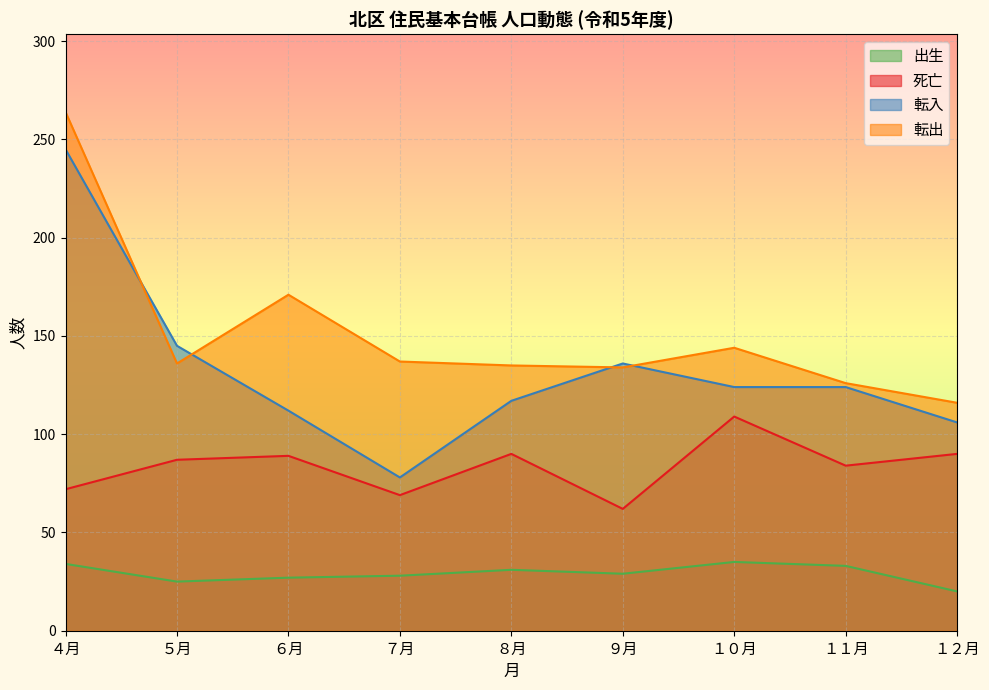

What is the difference between the maximum and second lowest values in the 出生 series?

10